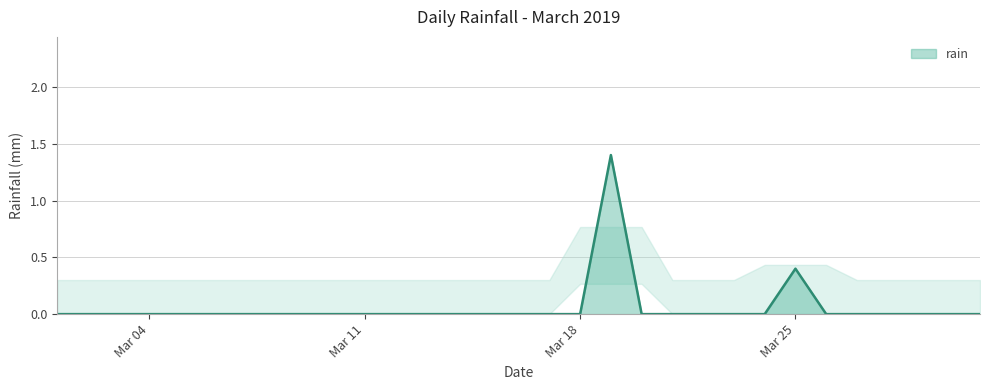

What is the difference between the maximum and minimum values?

1.4